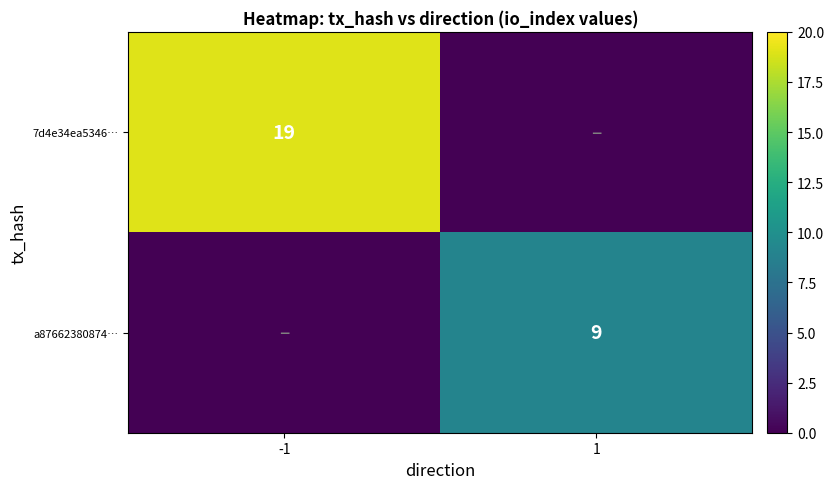

Is it true that 7d4e34ea5346… equals 34 at -1?

False